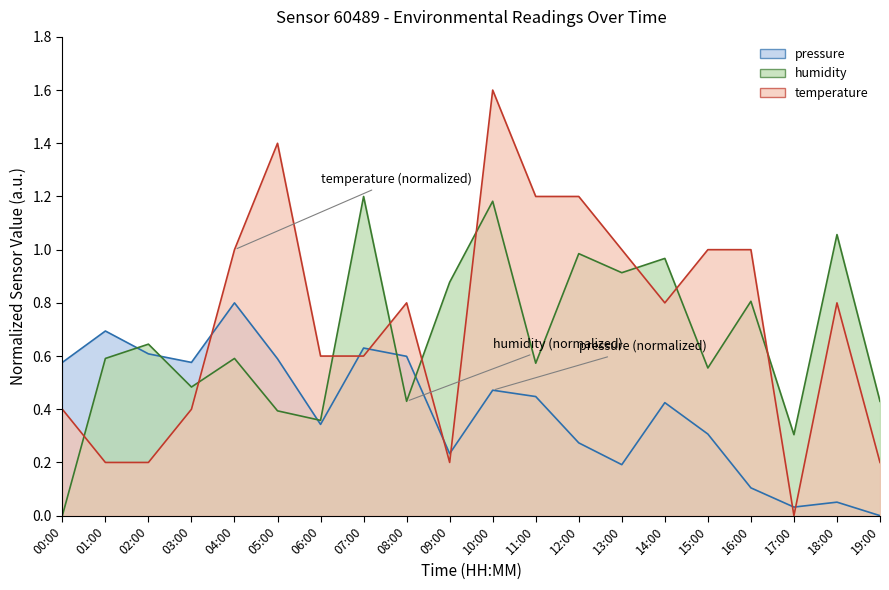

Reading right to left, transcribe all the data shown in this chart.

temperature: 19:00=0.2	18:00=0.8	17:00=0.0	16:00=1.0	15:00=1.0	14:00=0.8	13:00=1.0	12:00=1.2	11:00=1.2	10:00=1.6	09:00=0.2	08:00=0.8	07:00=0.6	06:00=0.6	05:00=1.4	04:00=1.0	03:00=0.4	02:00=0.2	01:00=0.2	00:00=0.4
humidity: 19:00=0.4	18:00=1.1	17:00=0.3	16:00=0.8	15:00=0.6	14:00=1.0	13:00=0.9	12:00=1.0	11:00=0.6	10:00=1.2	09:00=0.9	08:00=0.4	07:00=1.2	06:00=0.4	05:00=0.4	04:00=0.6	03:00=0.5	02:00=0.6	01:00=0.6	00:00=0.0
pressure: 19:00=0.0	18:00=0.1	17:00=0.0	16:00=0.1	15:00=0.3	14:00=0.4	13:00=0.2	12:00=0.3	11:00=0.4	10:00=0.5	09:00=0.2	08:00=0.6	07:00=0.6	06:00=0.3	05:00=0.6	04:00=0.8	03:00=0.6	02:00=0.6	01:00=0.7	00:00=0.6